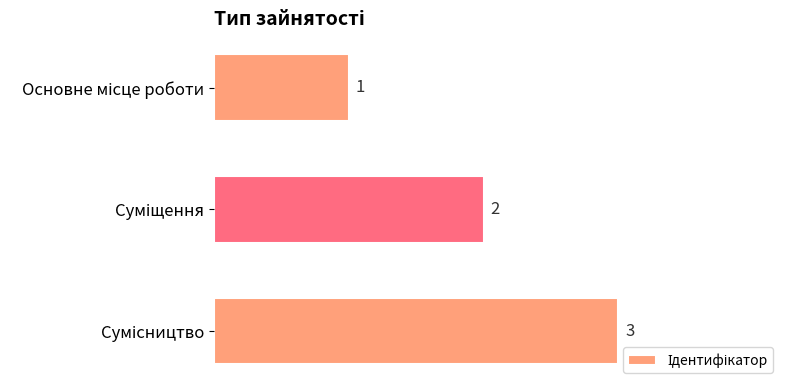

What is the value of the 1st bar from the top?

1